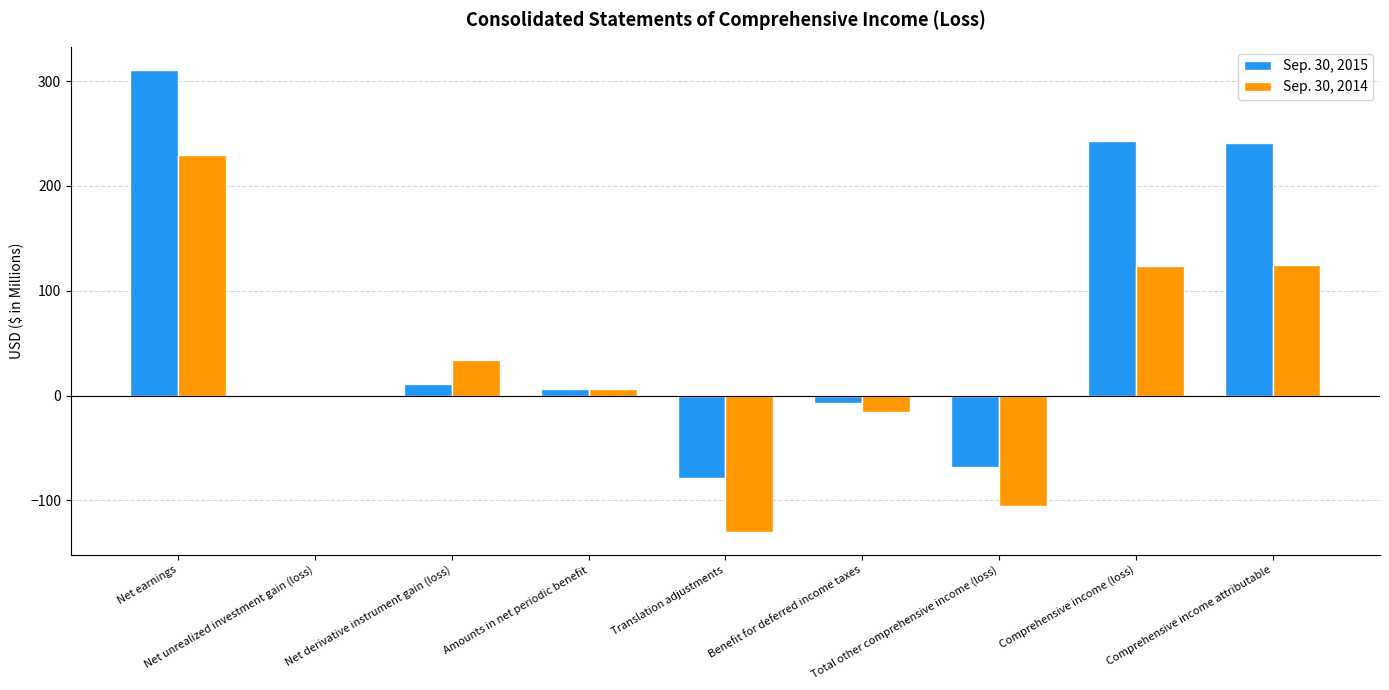

What is the approximate value of Sep. 30, 2015 at Comprehensive income (loss)?

243.0